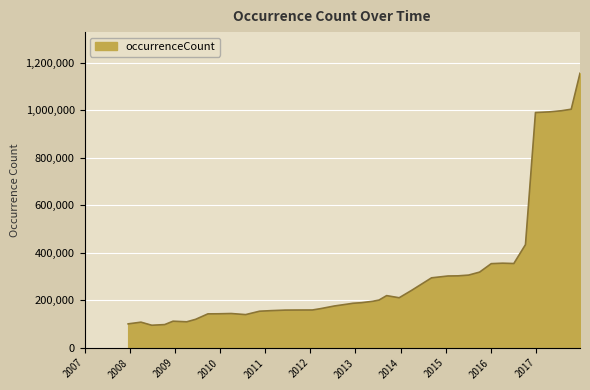

What is the minimum value shown in the chart?

94702